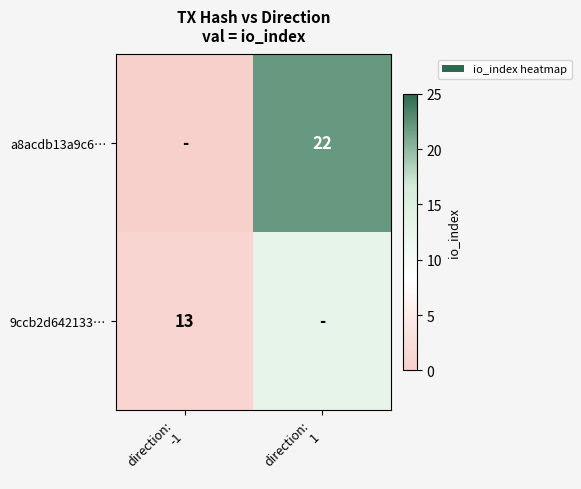

Rank the series at direction: 1 from highest to lowest value.

a8acdb13a9c6…, 9ccb2d642133…